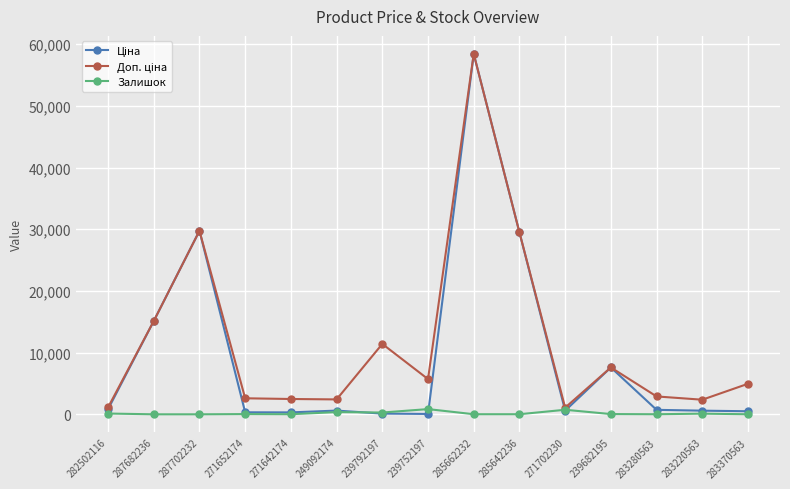

The Залишок series shows 11.0 at 283280563. True or false?

True